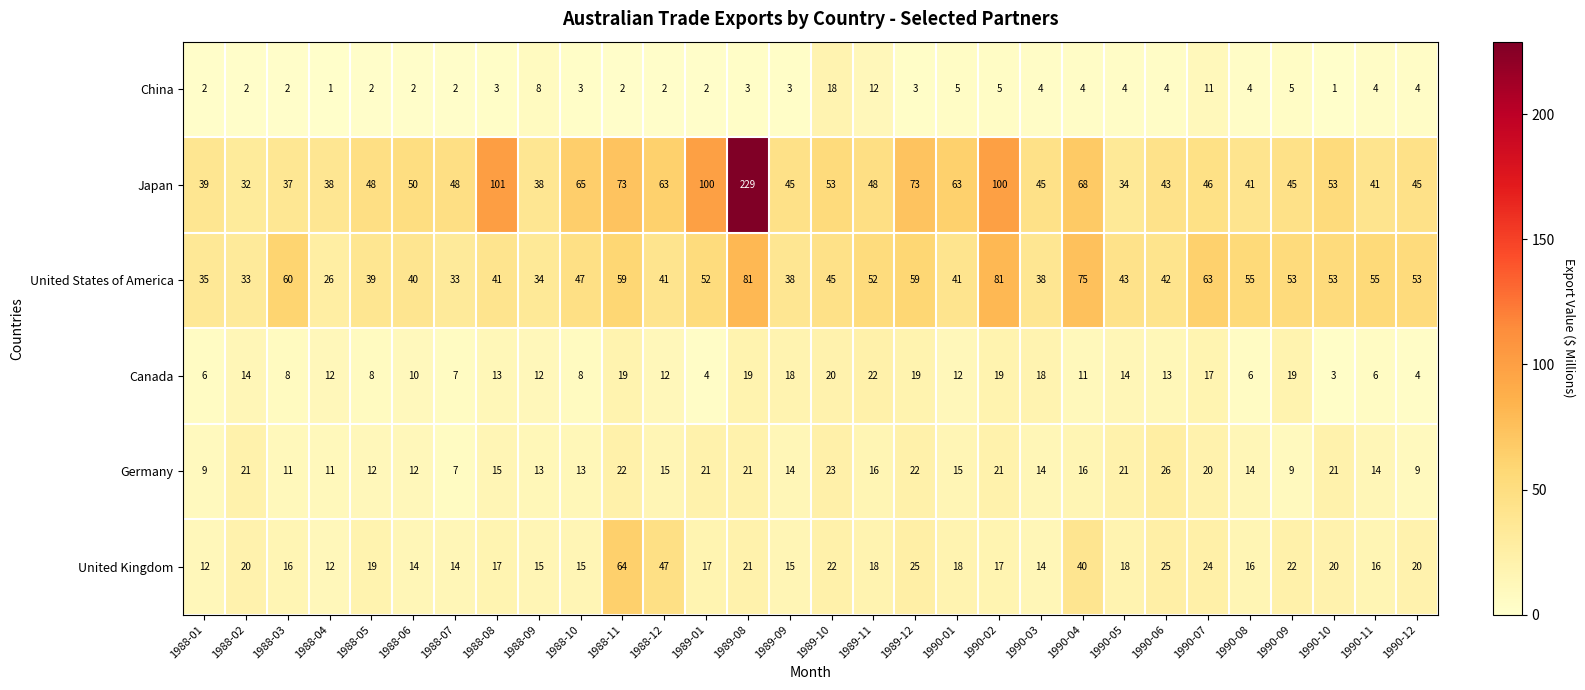

What is the maximum value shown in the chart?

229